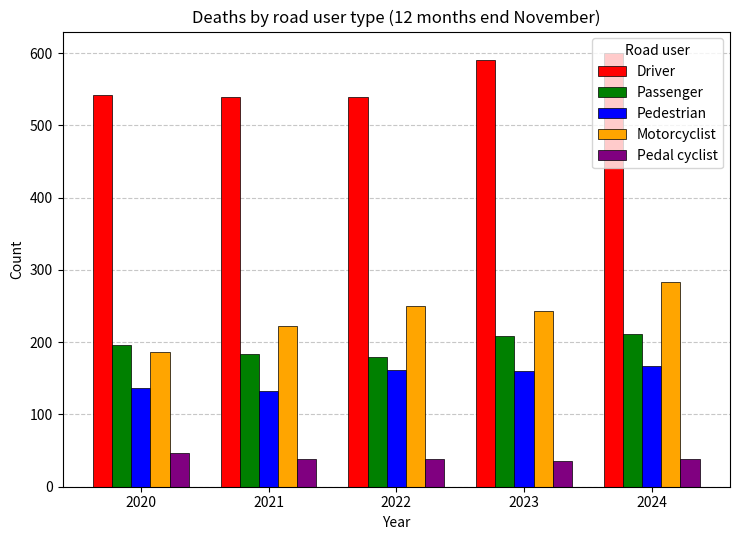

The Pedestrian series shows 82 at 2021. True or false?

False